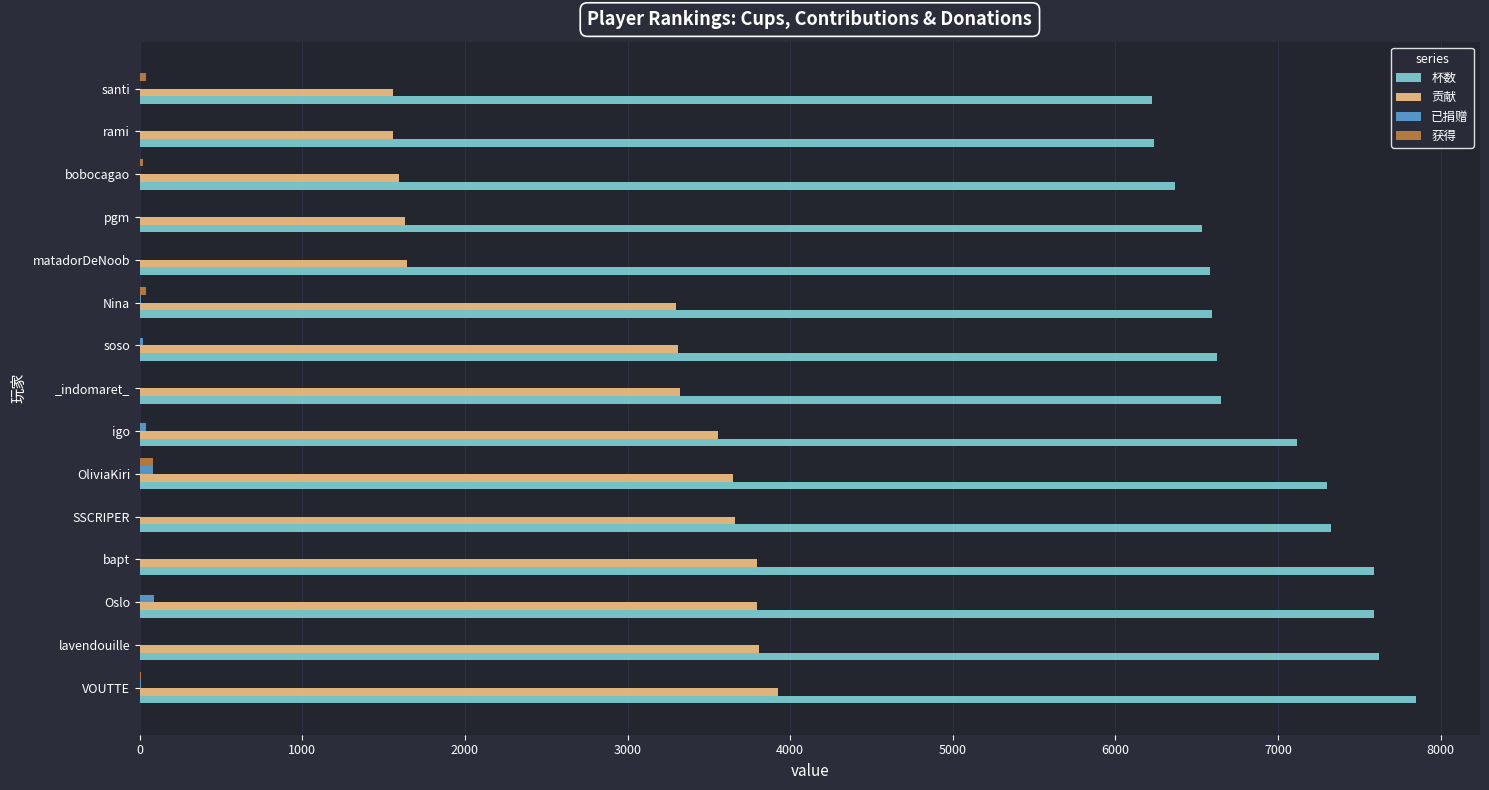

Is it true that 已捐赠 equals 0 at bobocagao?

True